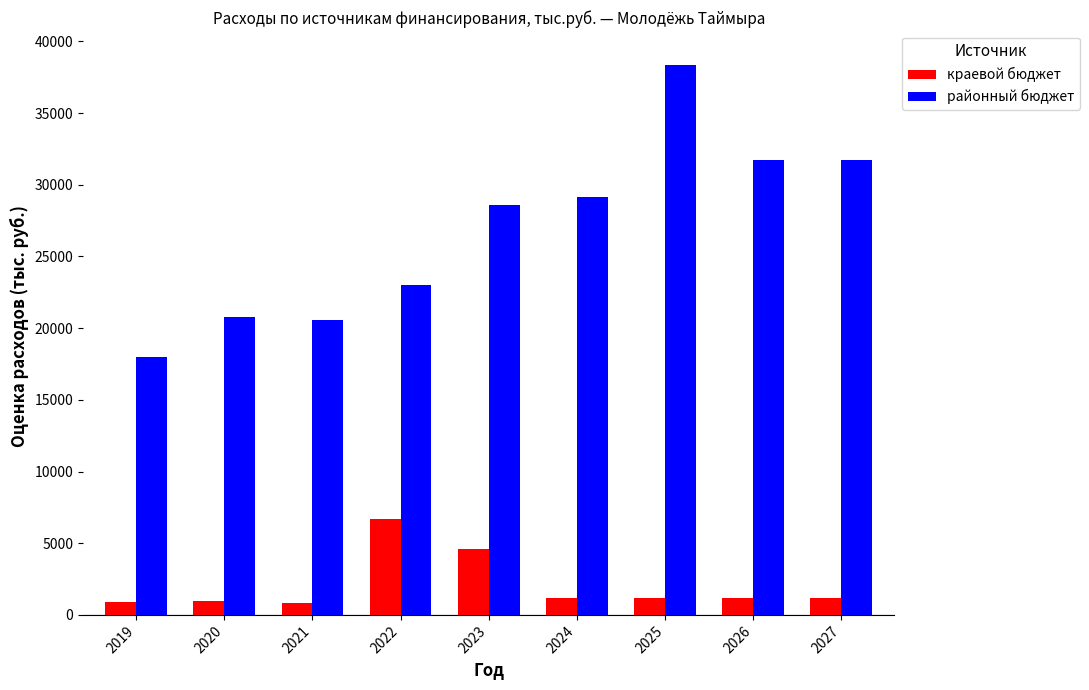

What are all the series names shown in the legend?

краевой бюджет, районный бюджет